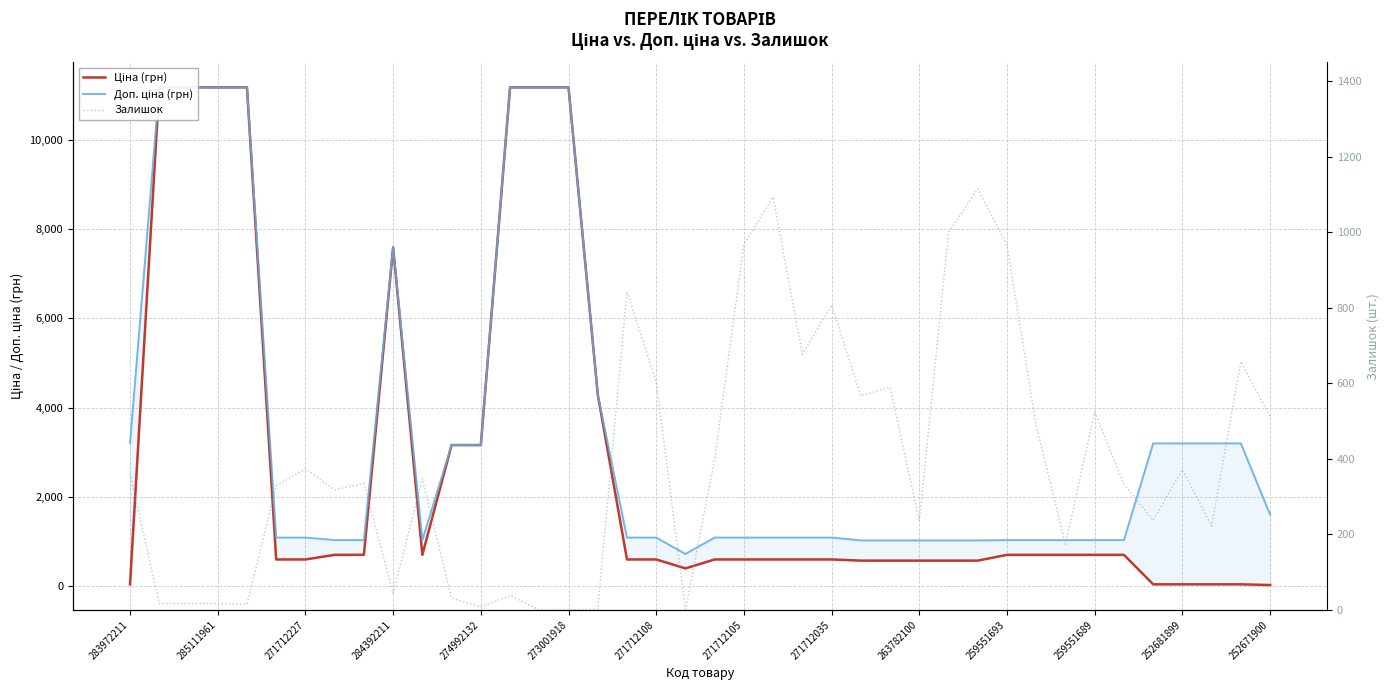

How many interior local valleys does the Ціна series have?

2